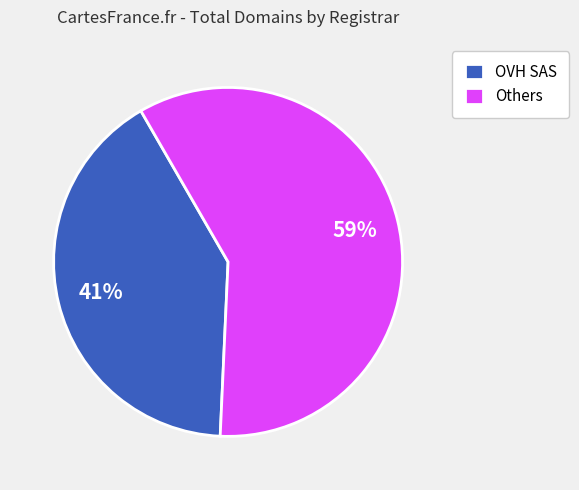

How many segments does this pie chart have?

2